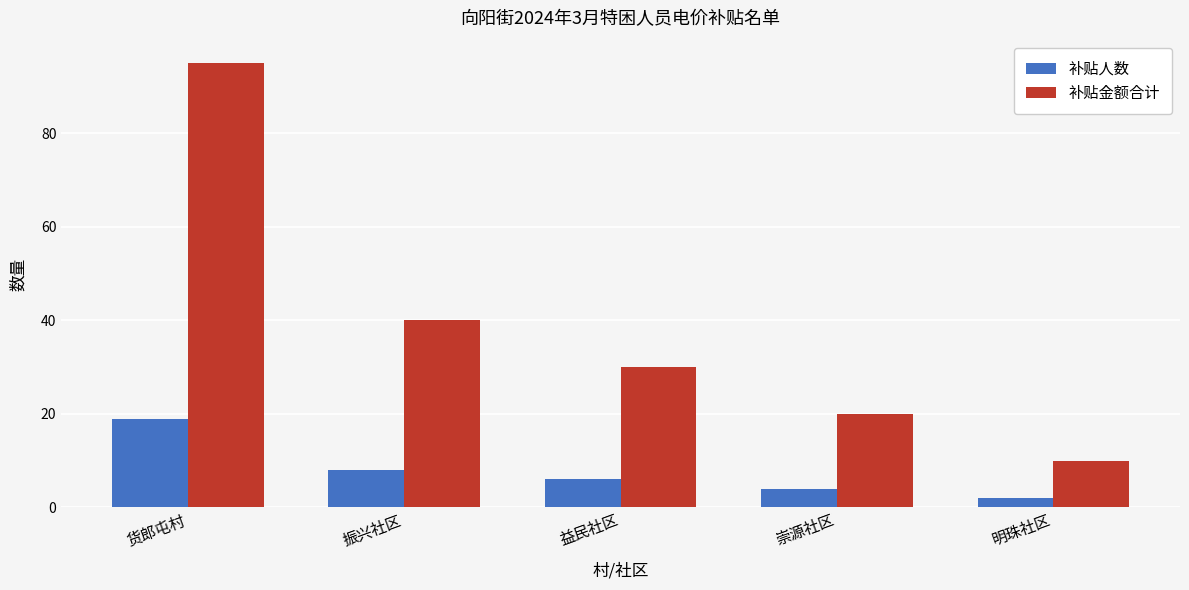

What is the difference between the second highest and second lowest values in the 补贴金额合计 series?

20